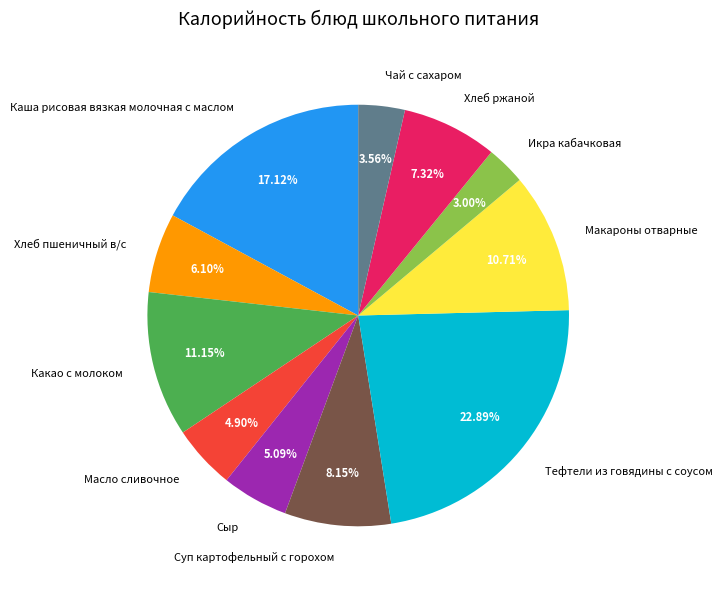

Between Масло сливочное and Чай с сахаром, which is larger?

Масло сливочное